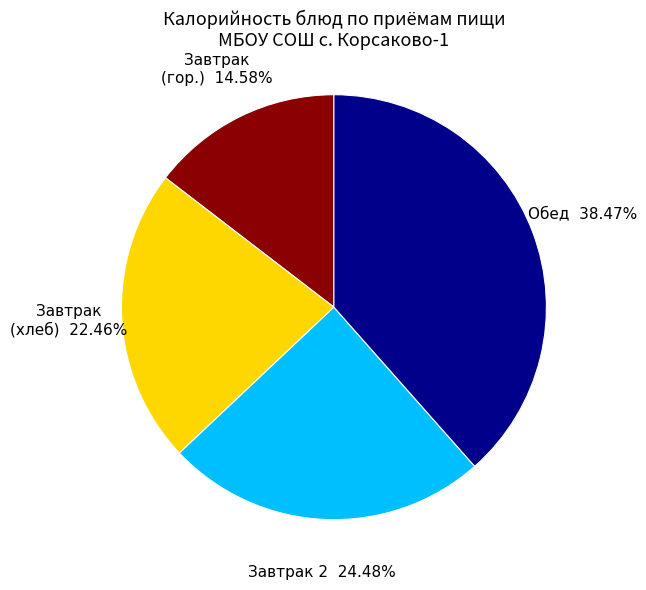

Is the sum of Обед and Завтрак (гор.) greater than half?

Yes